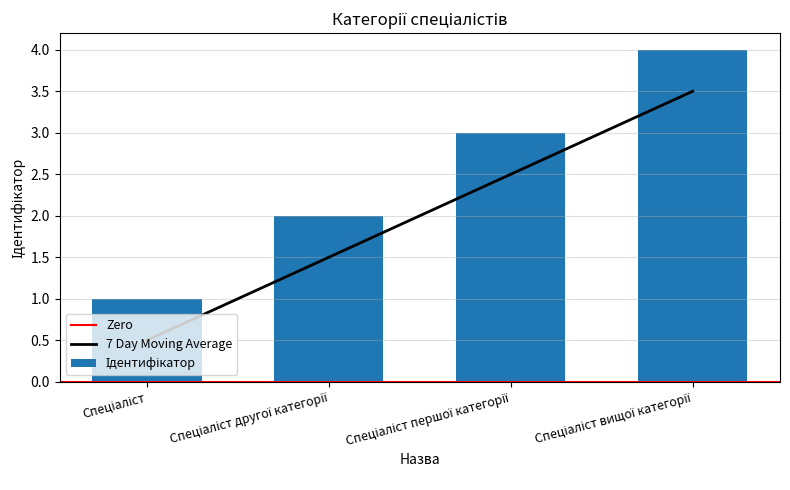

Which category has the lowest value across all series?

Спеціаліст